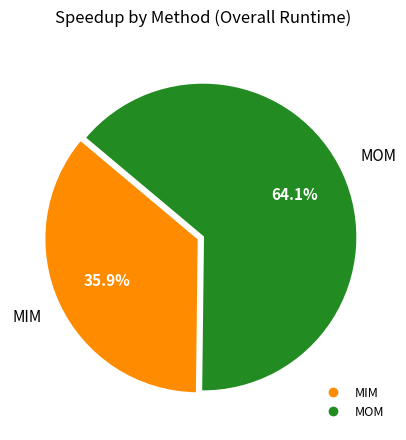

To the nearest percent, what is the average slice percentage?

50%